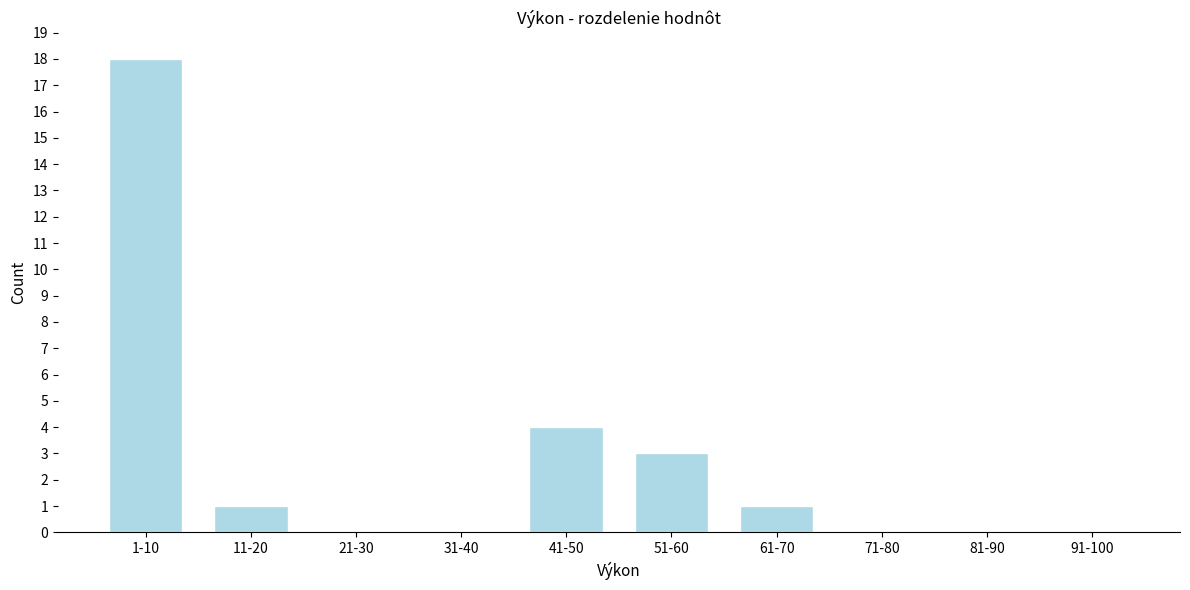

Reading left to right, extract all data points from this chart.

1-10=18	11-20=1	21-30=0	31-40=0	41-50=4	51-60=3	61-70=1	71-80=0	81-90=0	91-100=0